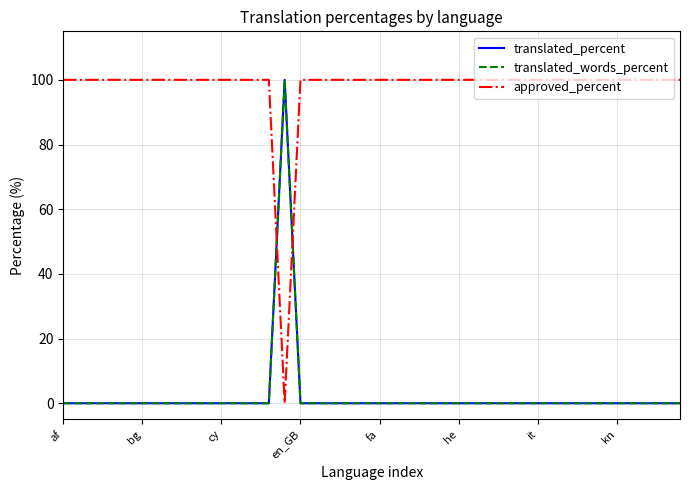

What is the maximum value for approved_percent?

100